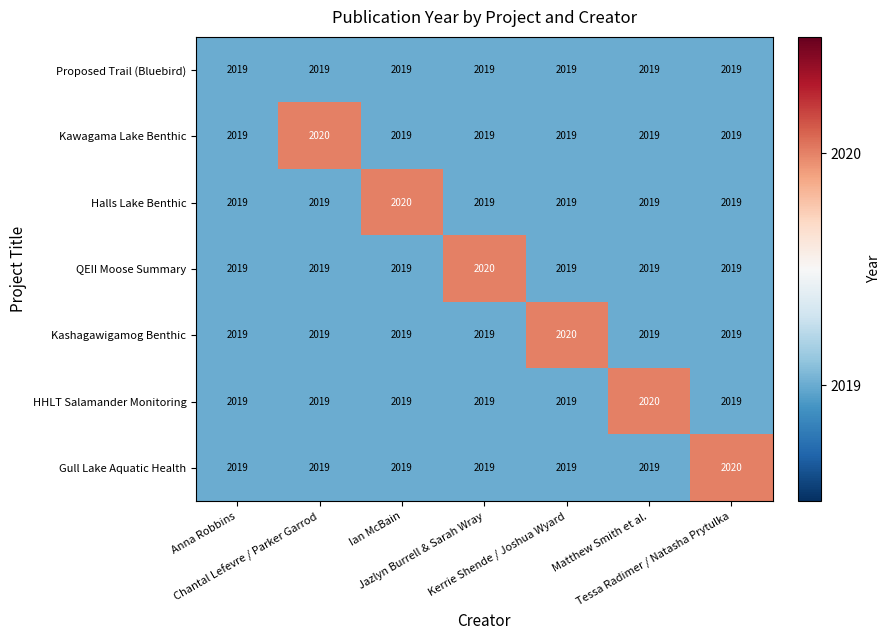

How many categories are shown in the chart?

7